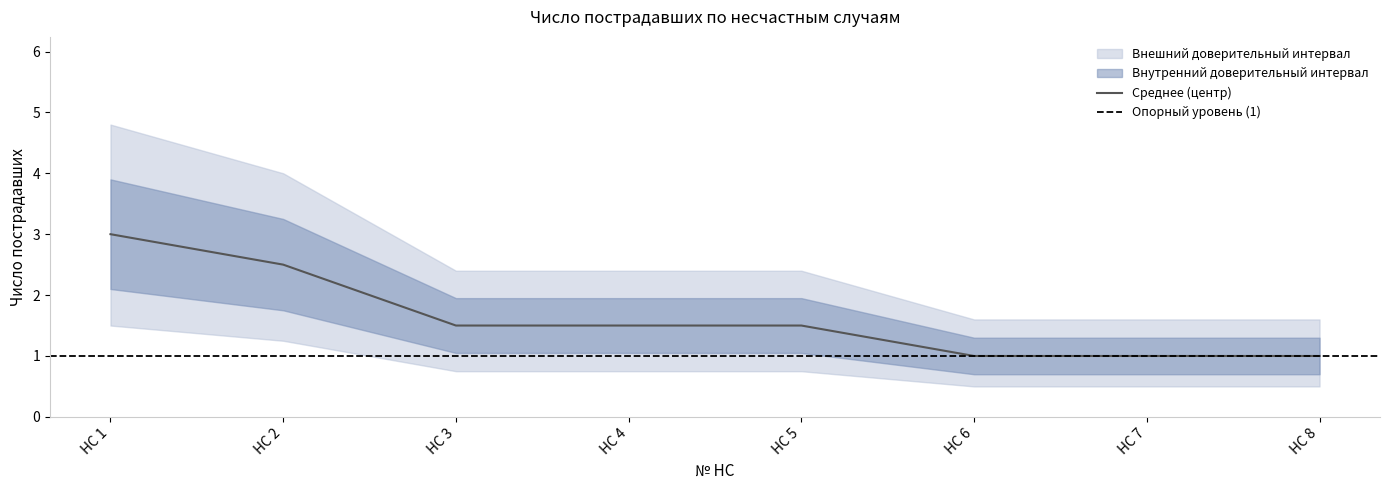

True or false: Среднее (центр) has a value of 1.0 at НС 1.

False